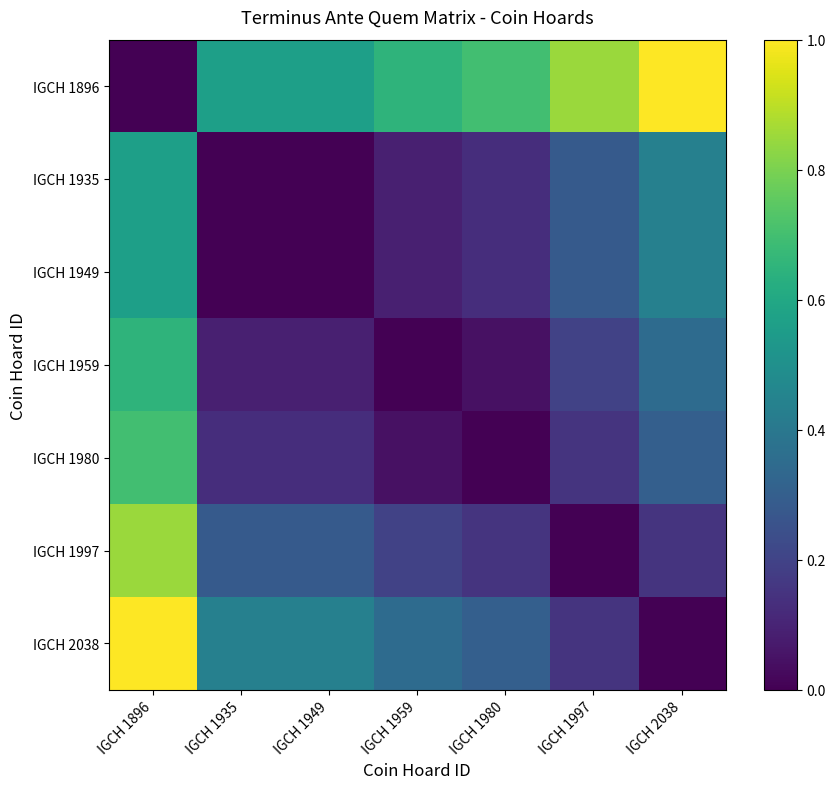

Reading left to right, transcribe all the data shown in this chart.

IGCH 1896: IGCH 1896=0.0	IGCH 1935=0.6	IGCH 1949=0.6	IGCH 1959=0.7	IGCH 1980=0.7	IGCH 1997=0.8	IGCH 2038=1.0
IGCH 1935: IGCH 1896=0.6	IGCH 1935=0.0	IGCH 1949=0.0	IGCH 1959=0.1	IGCH 1980=0.1	IGCH 1997=0.3	IGCH 2038=0.4
IGCH 1949: IGCH 1896=0.6	IGCH 1935=0.0	IGCH 1949=0.0	IGCH 1959=0.1	IGCH 1980=0.1	IGCH 1997=0.3	IGCH 2038=0.4
IGCH 1959: IGCH 1896=0.7	IGCH 1935=0.1	IGCH 1949=0.1	IGCH 1959=0.0	IGCH 1980=0.0	IGCH 1997=0.2	IGCH 2038=0.3
IGCH 1980: IGCH 1896=0.7	IGCH 1935=0.1	IGCH 1949=0.1	IGCH 1959=0.0	IGCH 1980=0.0	IGCH 1997=0.2	IGCH 2038=0.3
IGCH 1997: IGCH 1896=0.8	IGCH 1935=0.3	IGCH 1949=0.3	IGCH 1959=0.2	IGCH 1980=0.2	IGCH 1997=0.0	IGCH 2038=0.2
IGCH 2038: IGCH 1896=1.0	IGCH 1935=0.4	IGCH 1949=0.4	IGCH 1959=0.3	IGCH 1980=0.3	IGCH 1997=0.2	IGCH 2038=0.0